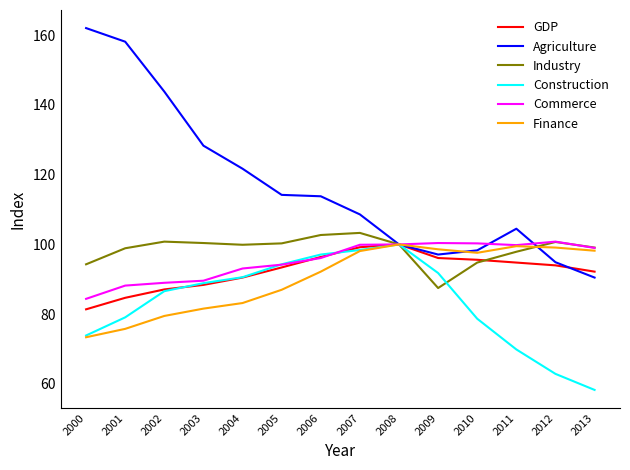

Which label corresponds to the smallest value in the chart?

2013